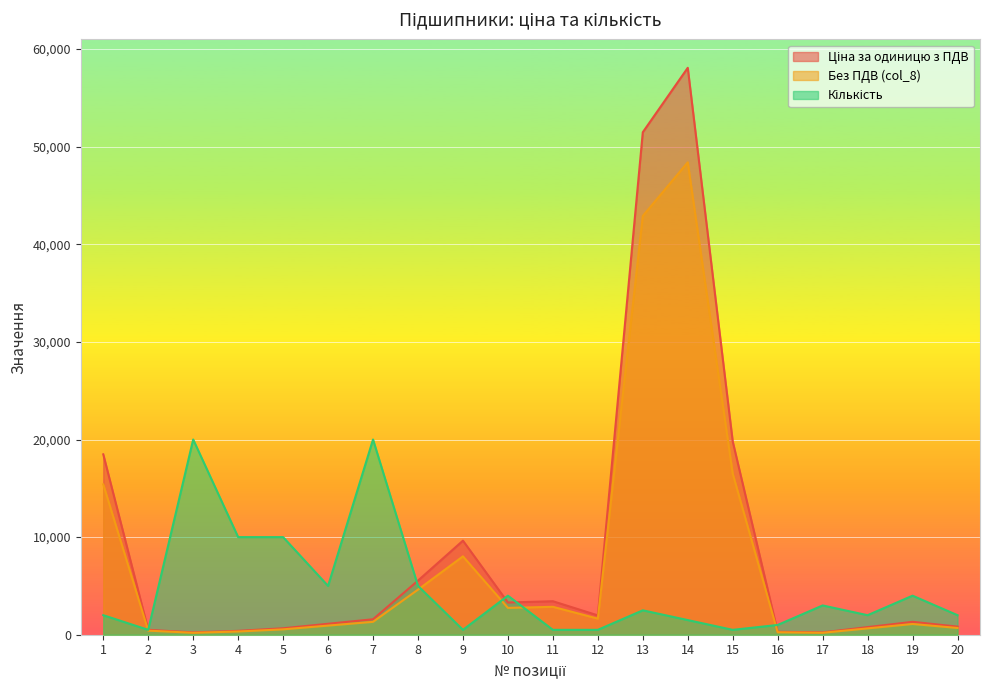

The value of Кількість at 14 is 2562.2. True or false?

False